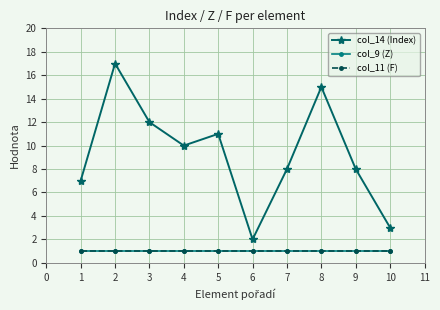

What is the value of the col_9 (Z) point at the 10th from the left?

1